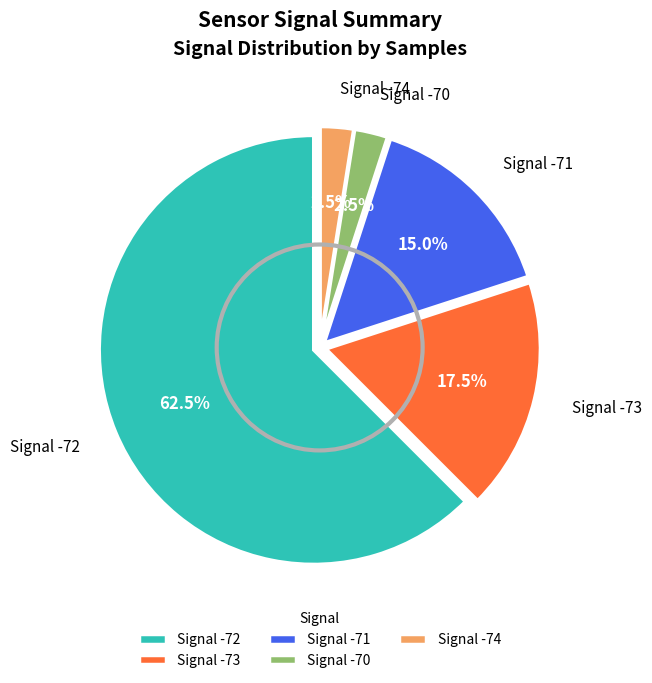

What is the majority slice?

Signal -72